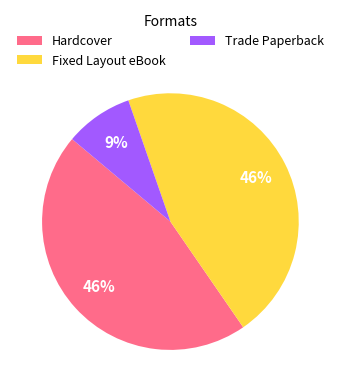

Does Fixed Layout eBook account for over 50% of the chart?

No